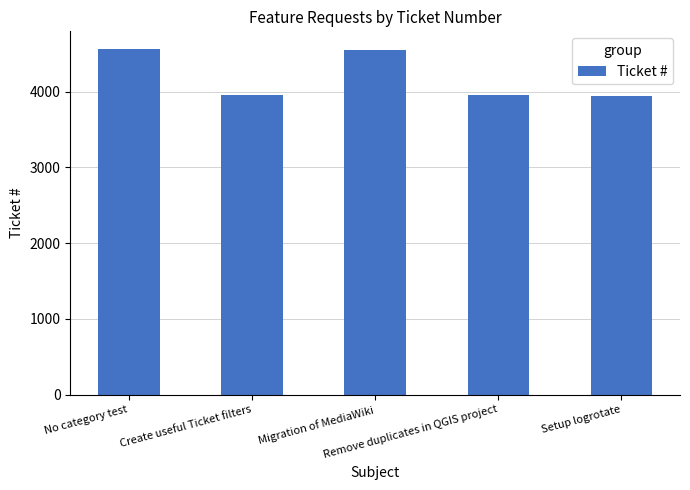

What is the average value?

4195